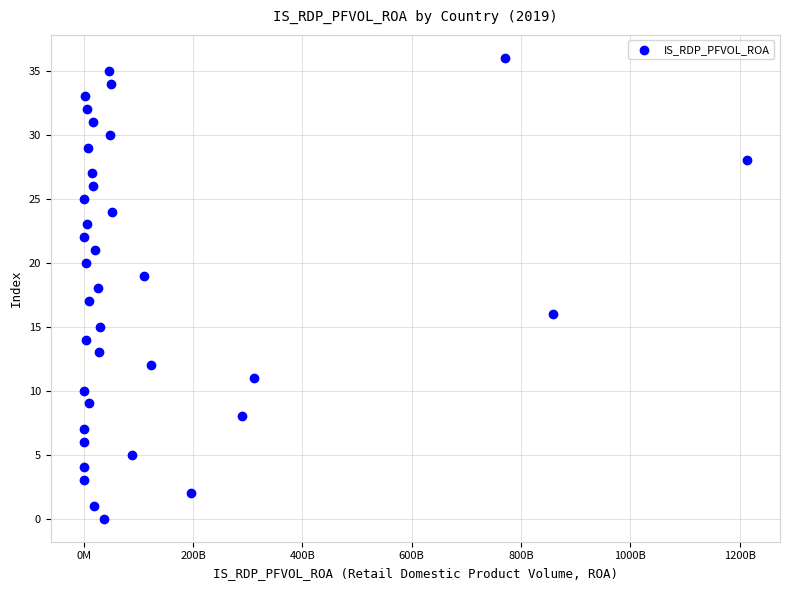

What is the range of Y values (max minus min)?

36